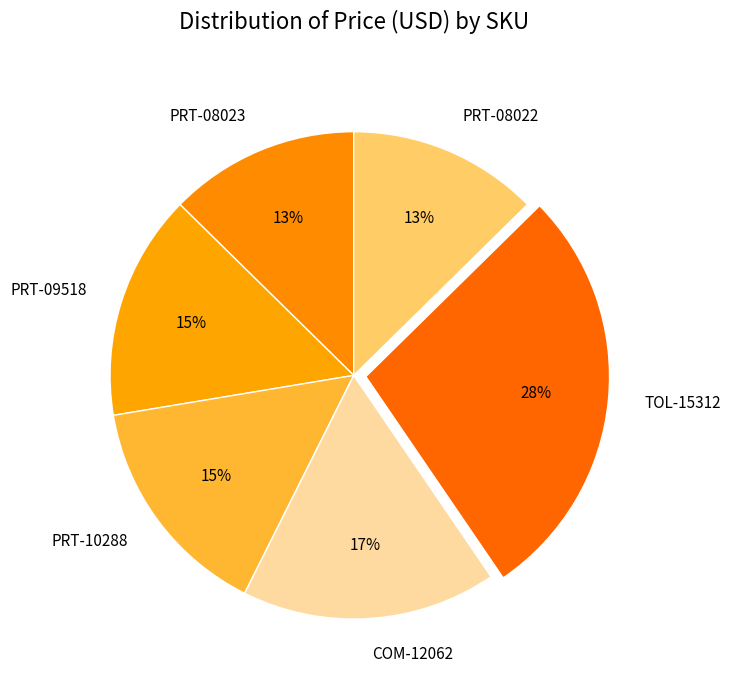

To the nearest percent, what is the difference between the largest and smallest slice percentages?

15%